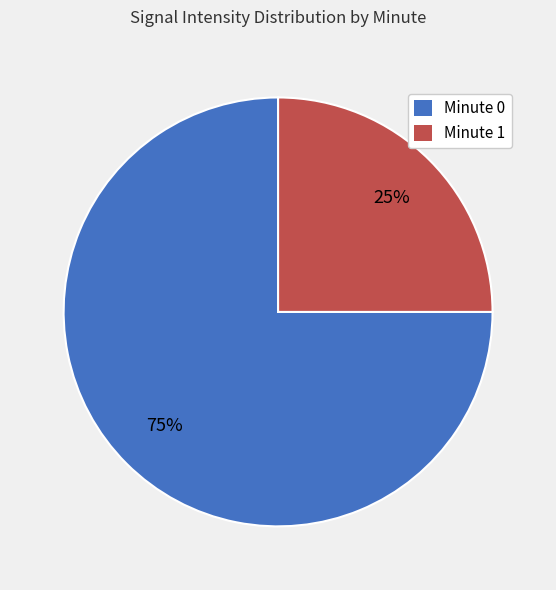

To the nearest percent, what percentage of the pie is Minute 0?

75%